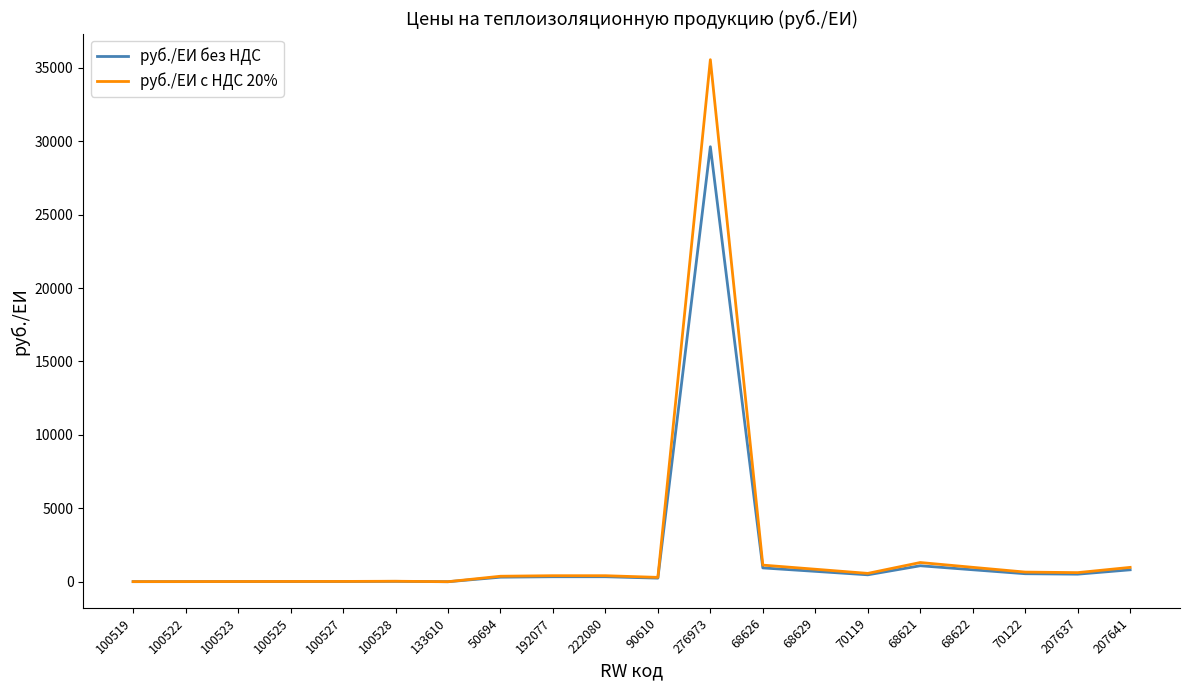

What position from the left is 70122?

18